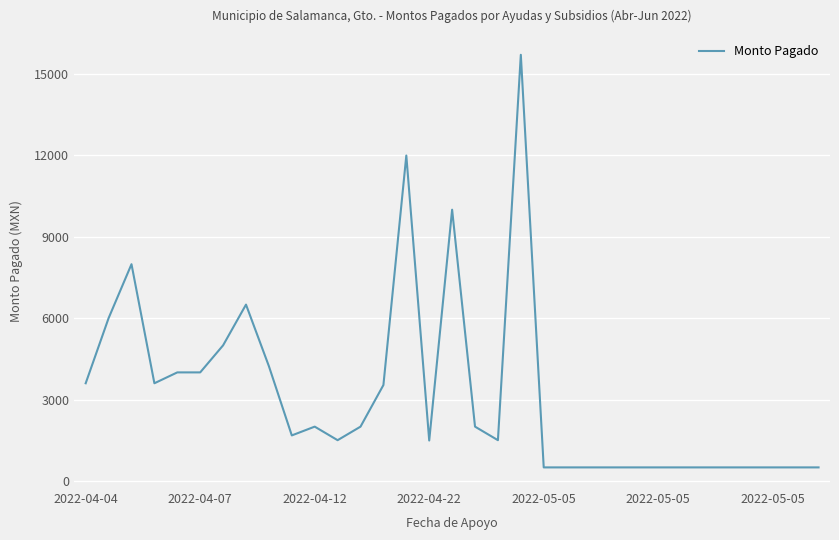

What is the smallest value displayed?

496.6